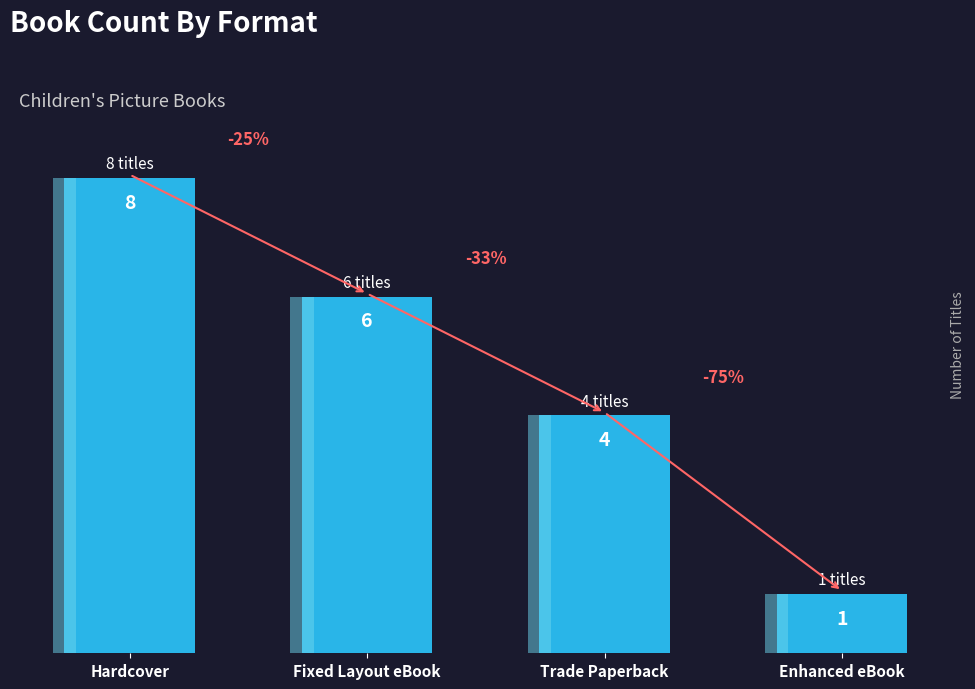

What is the sum of the values at Trade Paperback and Hardcover?

12